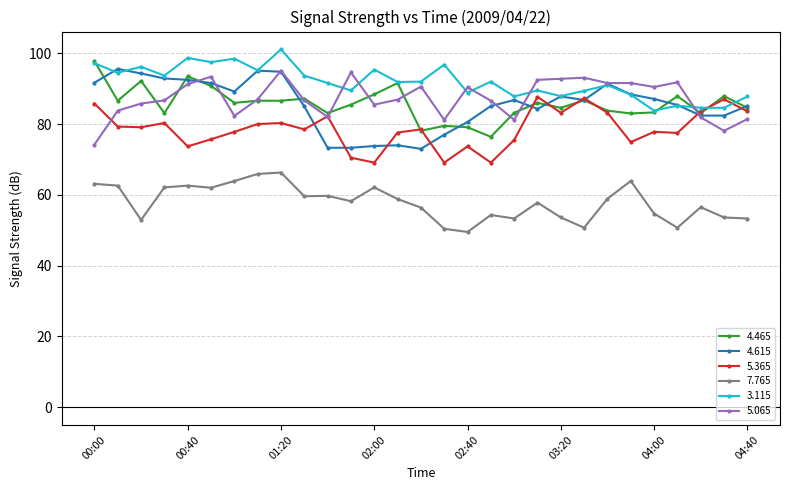

Which series has the largest total across all categories?

3.115